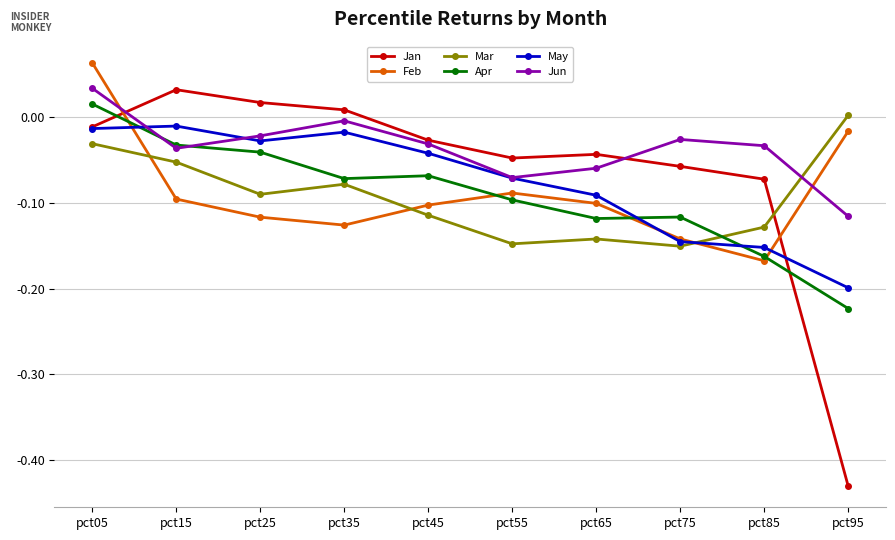

Which category has the lowest value in the May series?

pct95